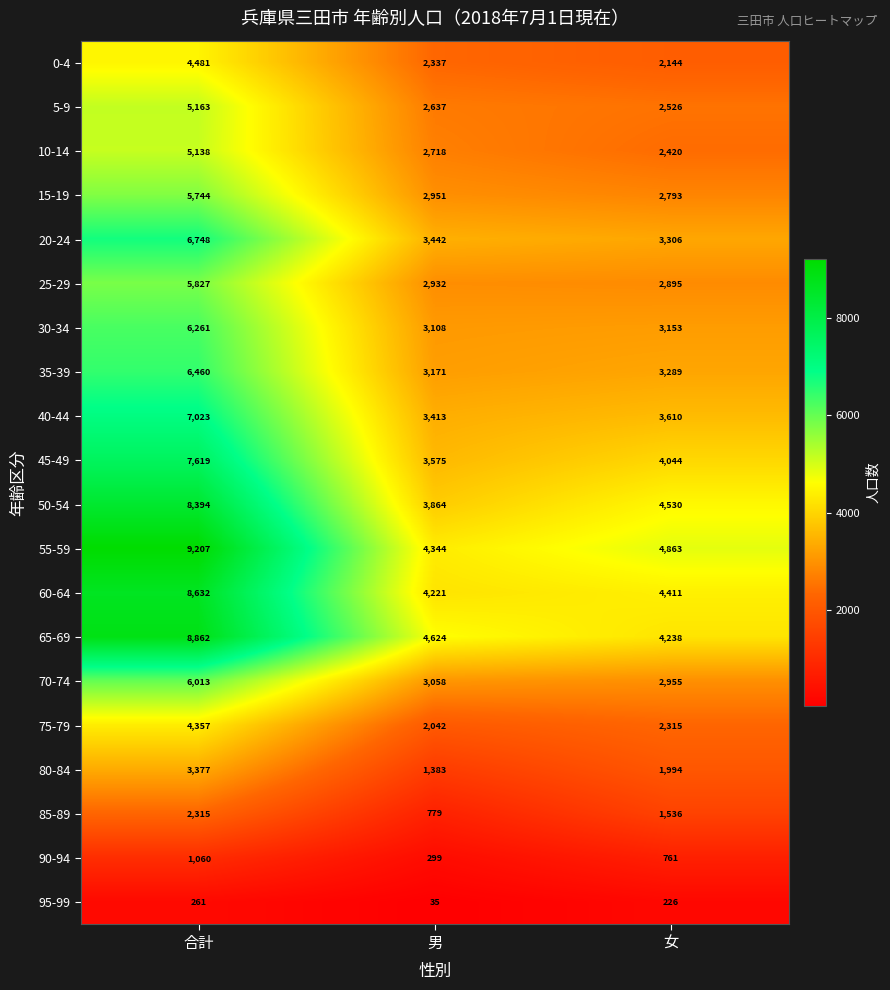

The value of 20-24 at 合計 is 6748. True or false?

True